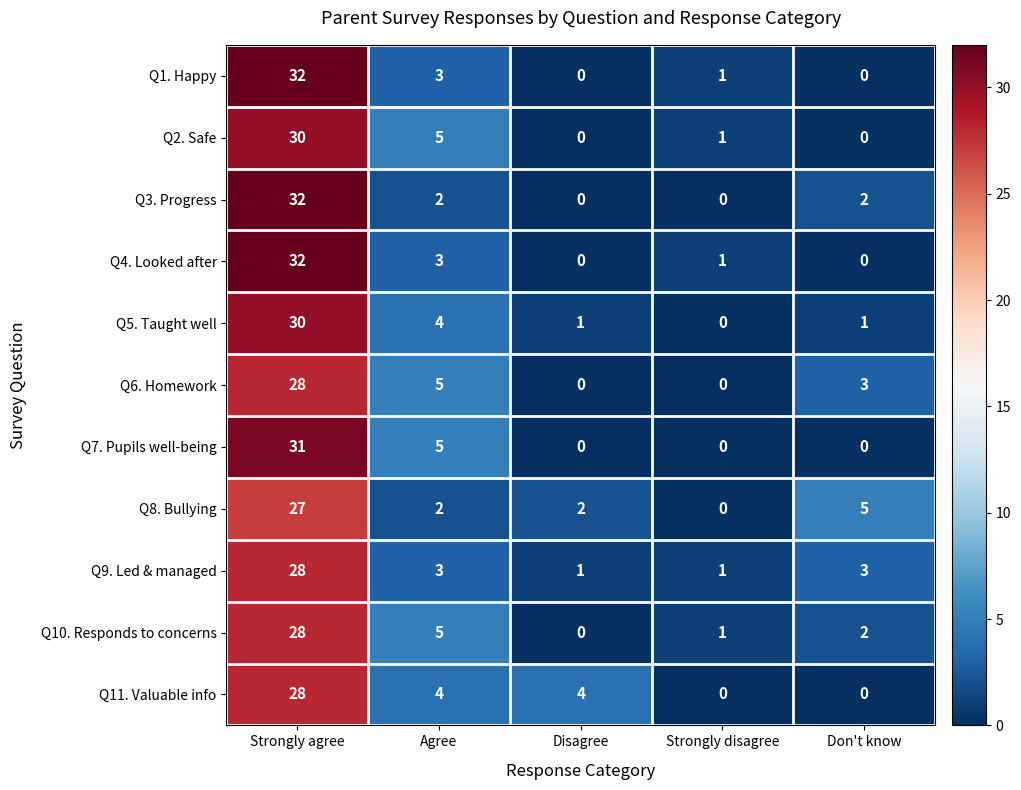

At which category is the sum across all series the highest?

Strongly agree